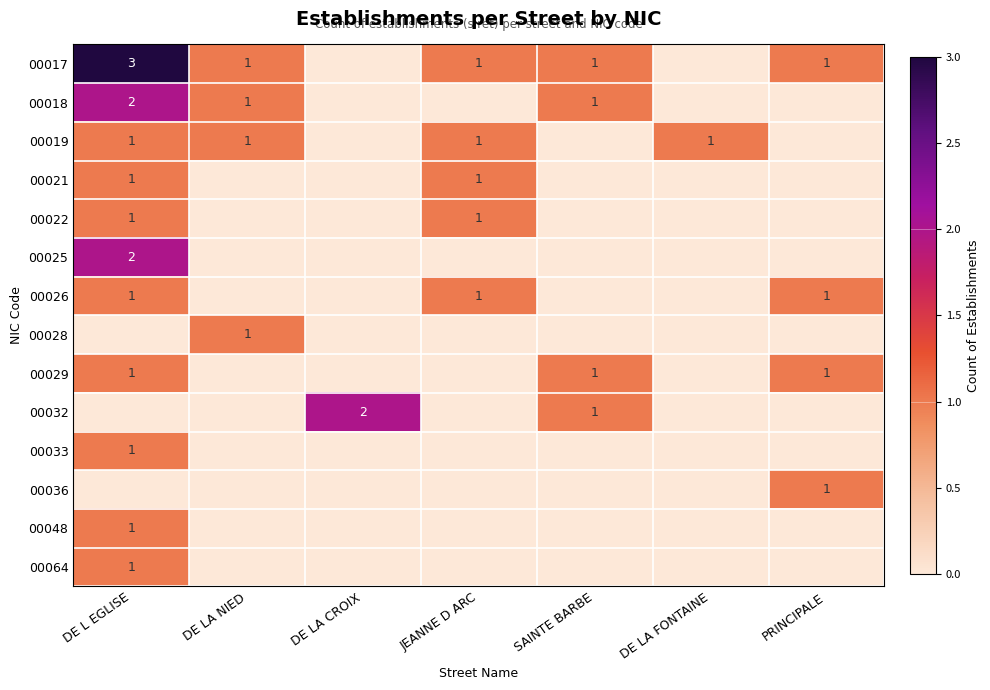

The value of 00017 at JEANNE D ARC is 0. True or false?

False